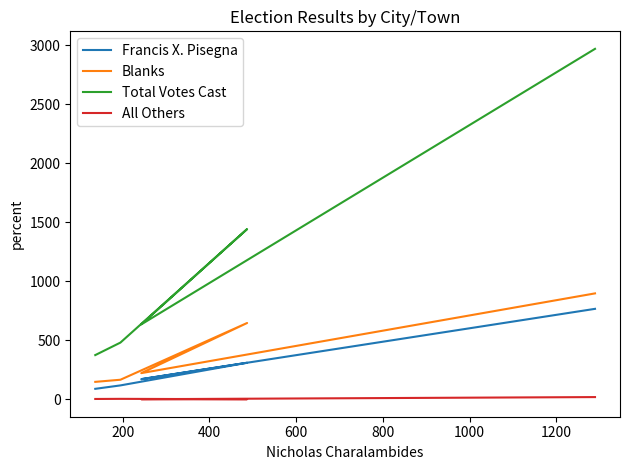

Reading left to right, list all the values displayed in this chart.

Francis X. Pisegna: 88	117	309	170	766
Blanks: 147	165	646	221	897
Total Votes Cast: 374	480	1442	634	2970
All Others: 2	3	0	0	18